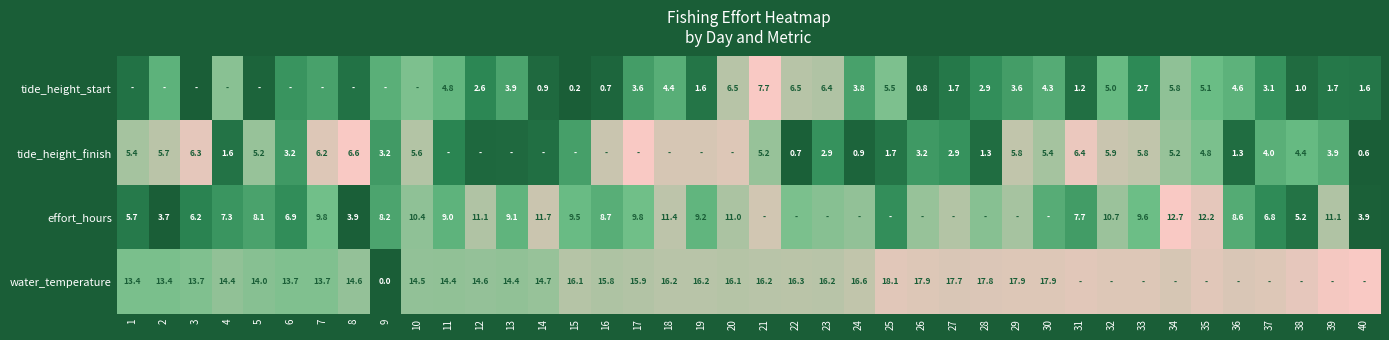

Is the value of water_temperature at 3 greater than the value of tide_height_finish at 27?

Yes